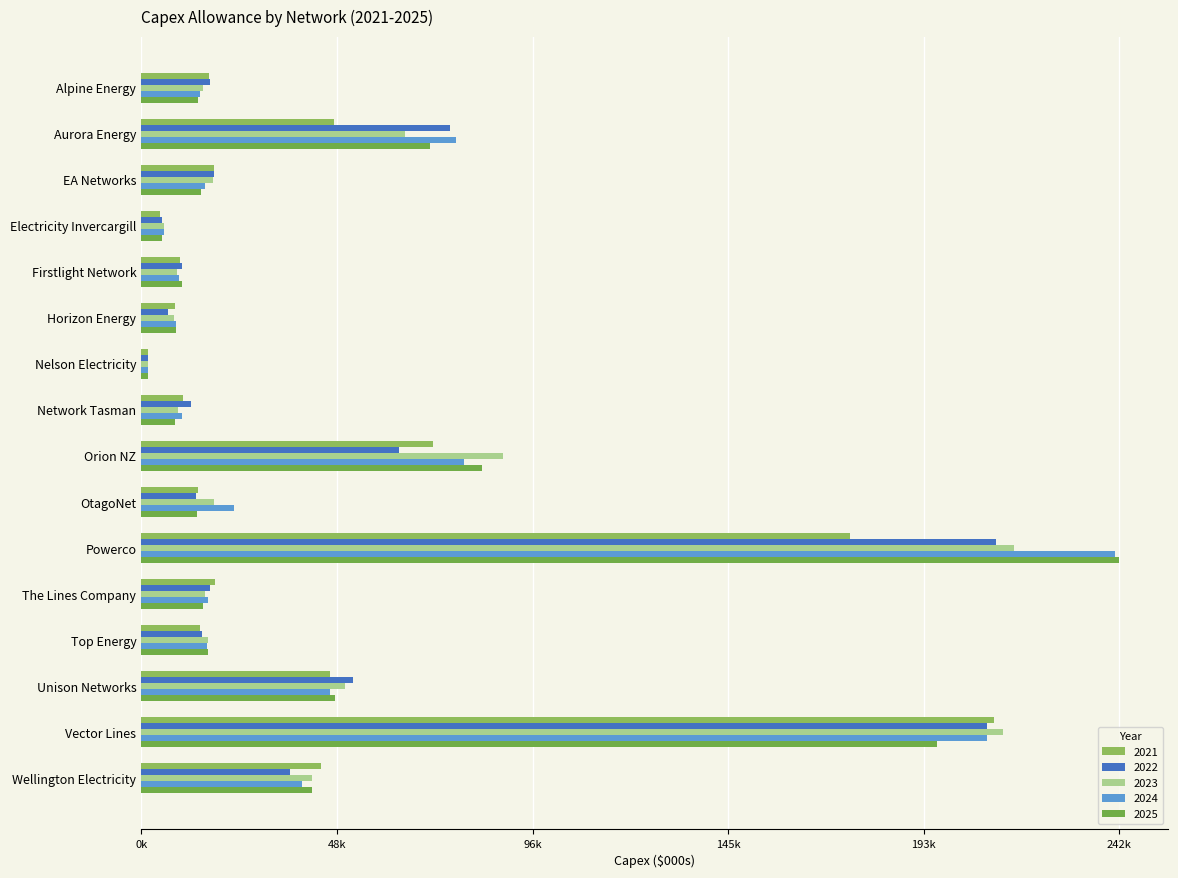

What is the total value across all series at Horizon Energy?

40205.8